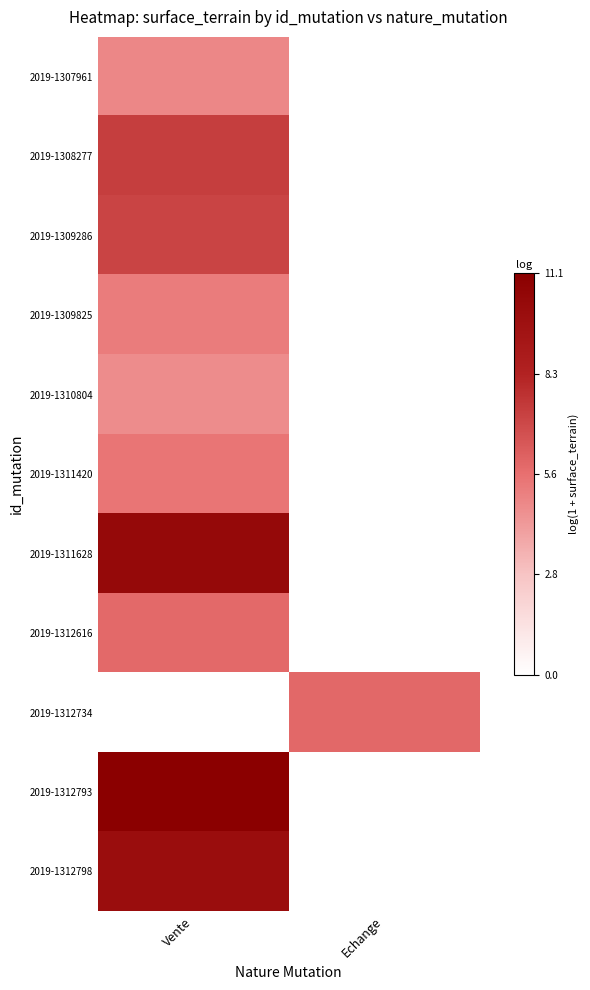

At which category does the chart reach its peak across all series?

Vente